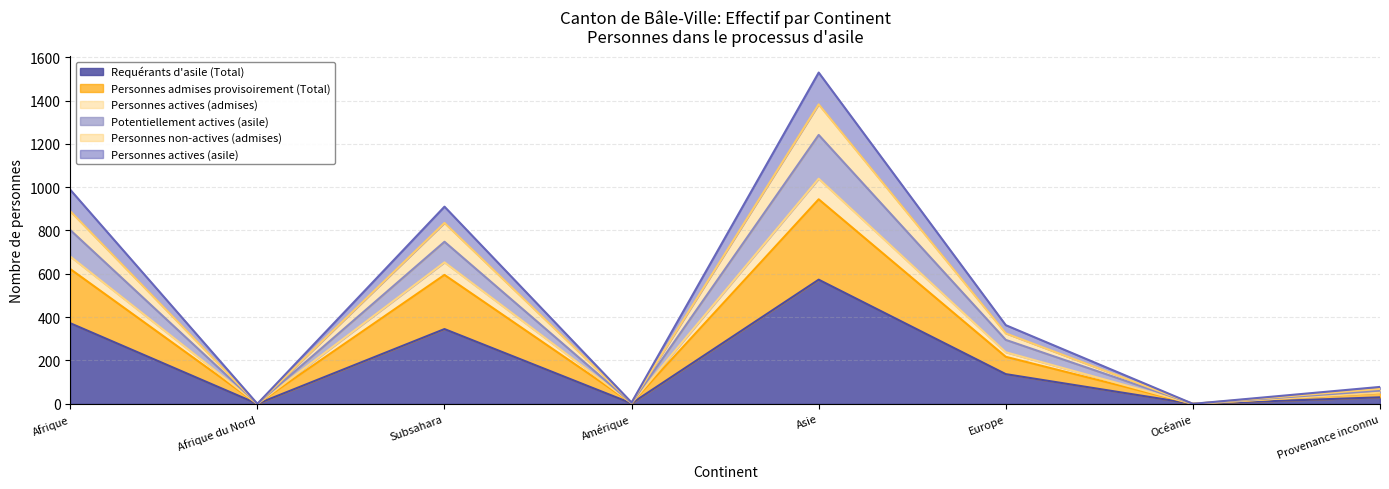

At which category is the sum across all series the highest?

Asie